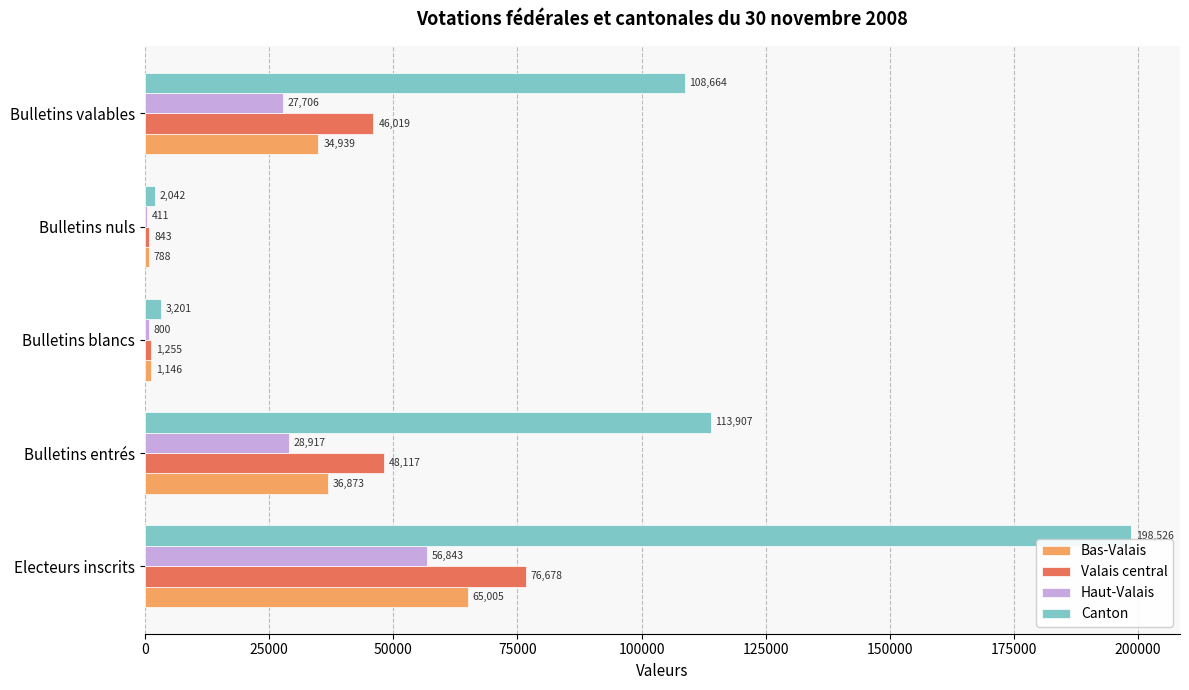

How many distinct data groups are displayed?

4